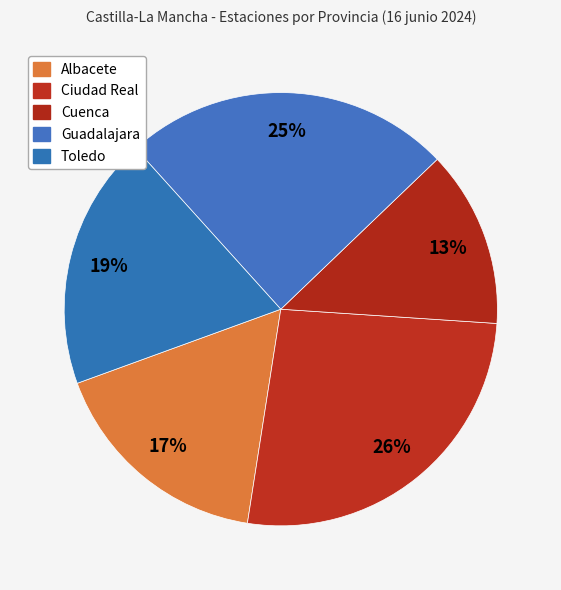

To the nearest percent, what is the combined percentage of Albacete and Ciudad Real?

43%